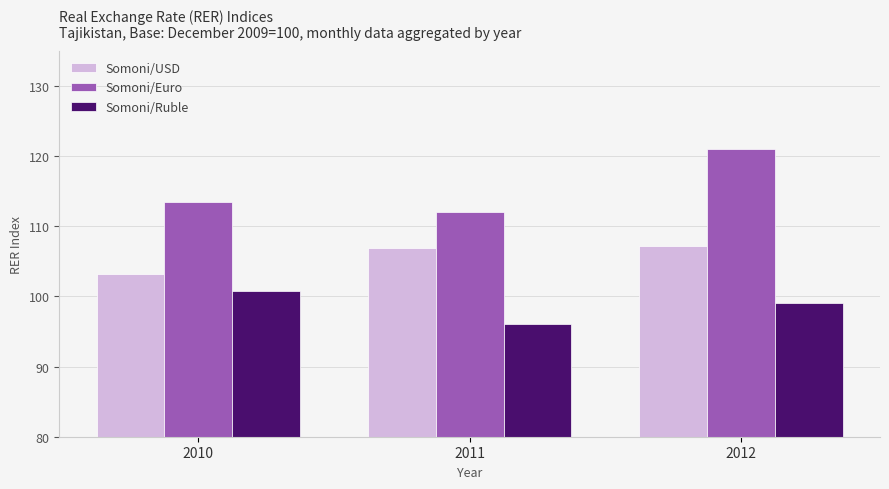

Which series has the largest range (max minus min)?

Somoni/Euro